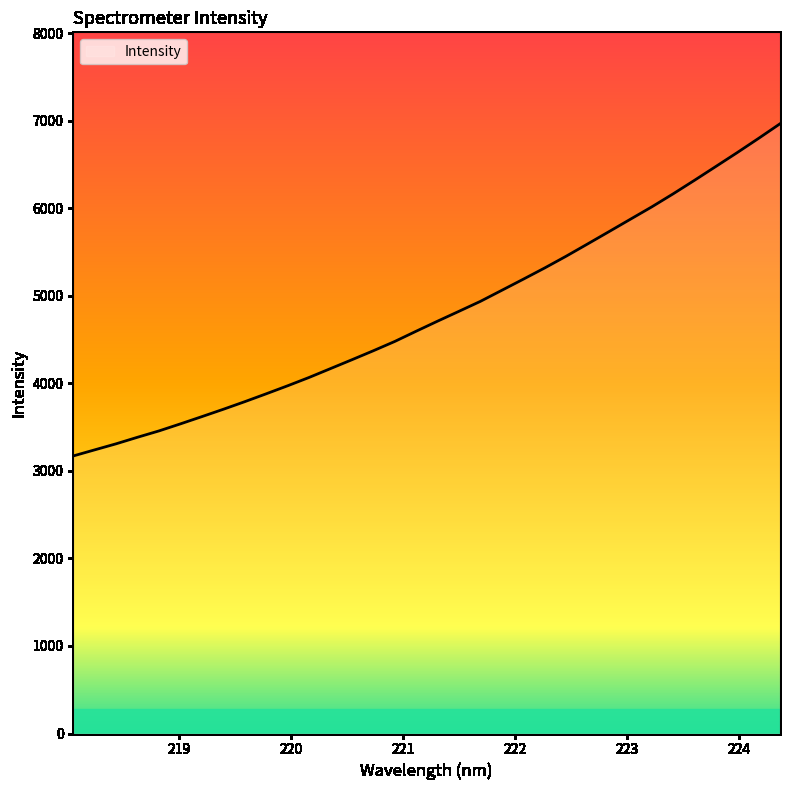

Which label corresponds to the largest value in the chart?

224.3616